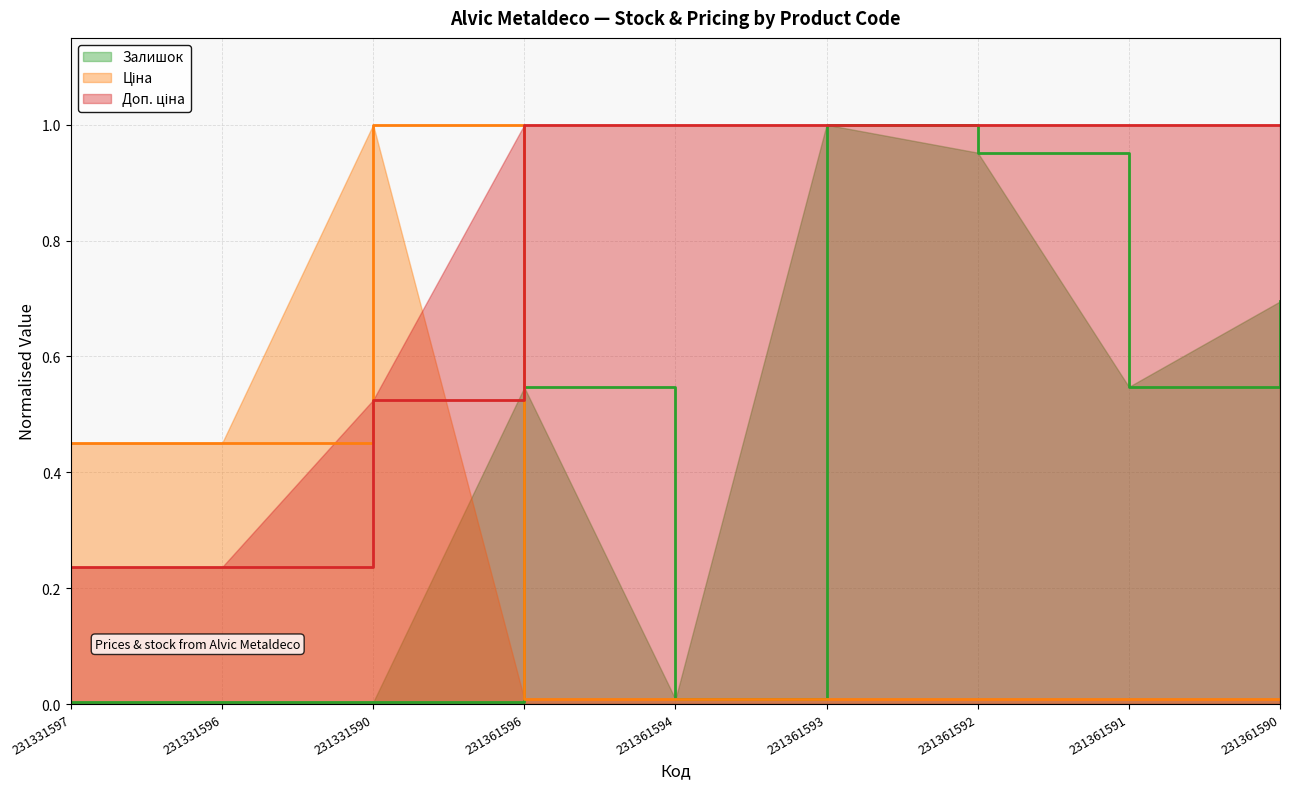

What is the value of the Залишок point at the 9th from the left?

0.7